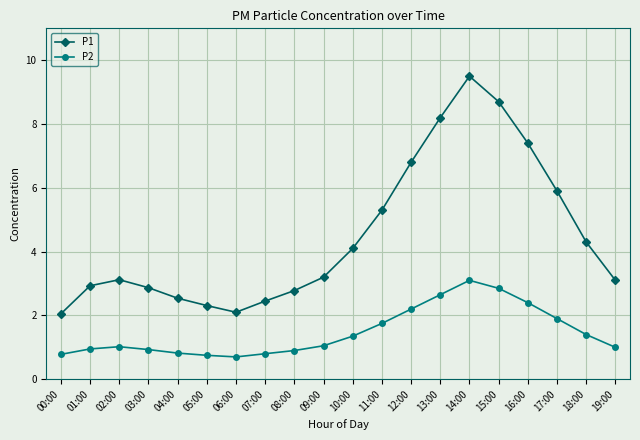

What is the average value of the P2 series?

1.5